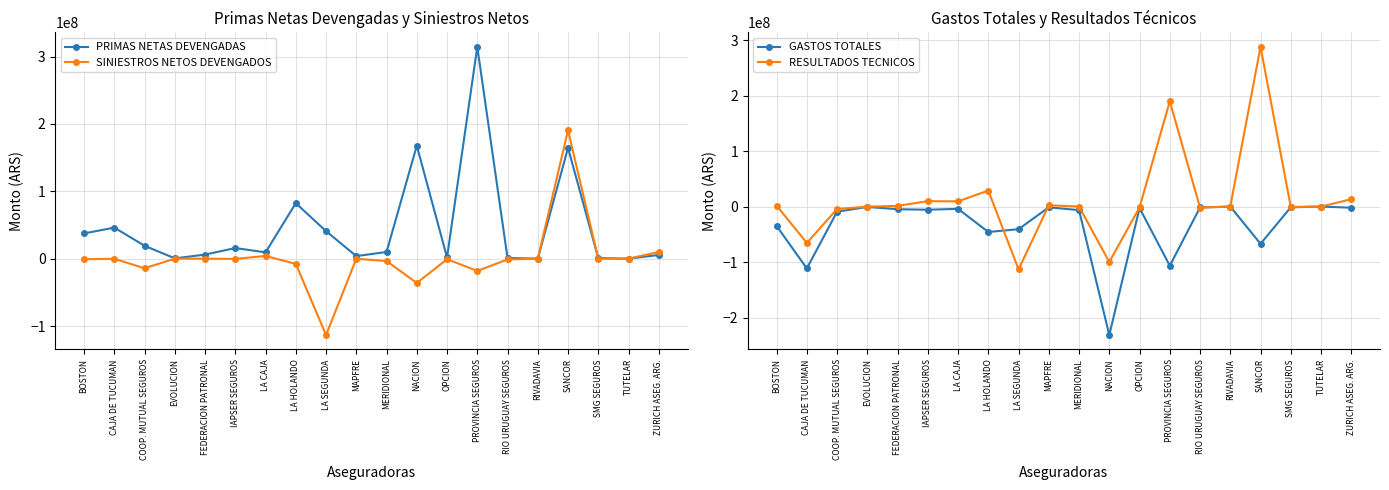

How many interior local valleys does the PRIMAS NETAS DEVENGADAS series have?

6